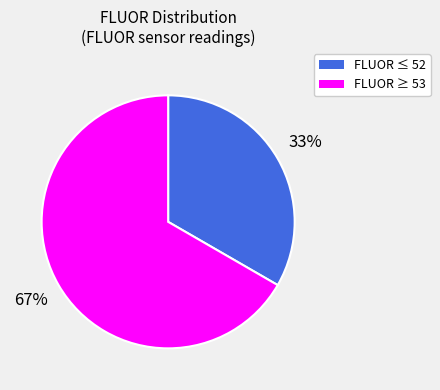

Which slice represents more than half of the pie?

FLUOR ≥ 53